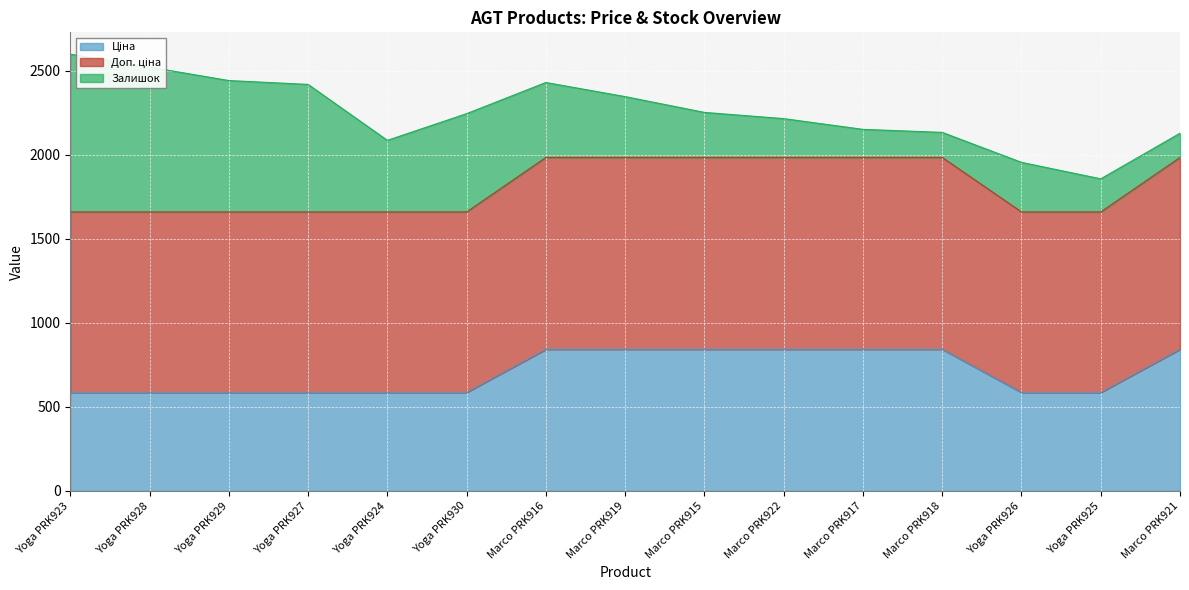

What is the total value across all series at Yoga PRK929?

2442.4